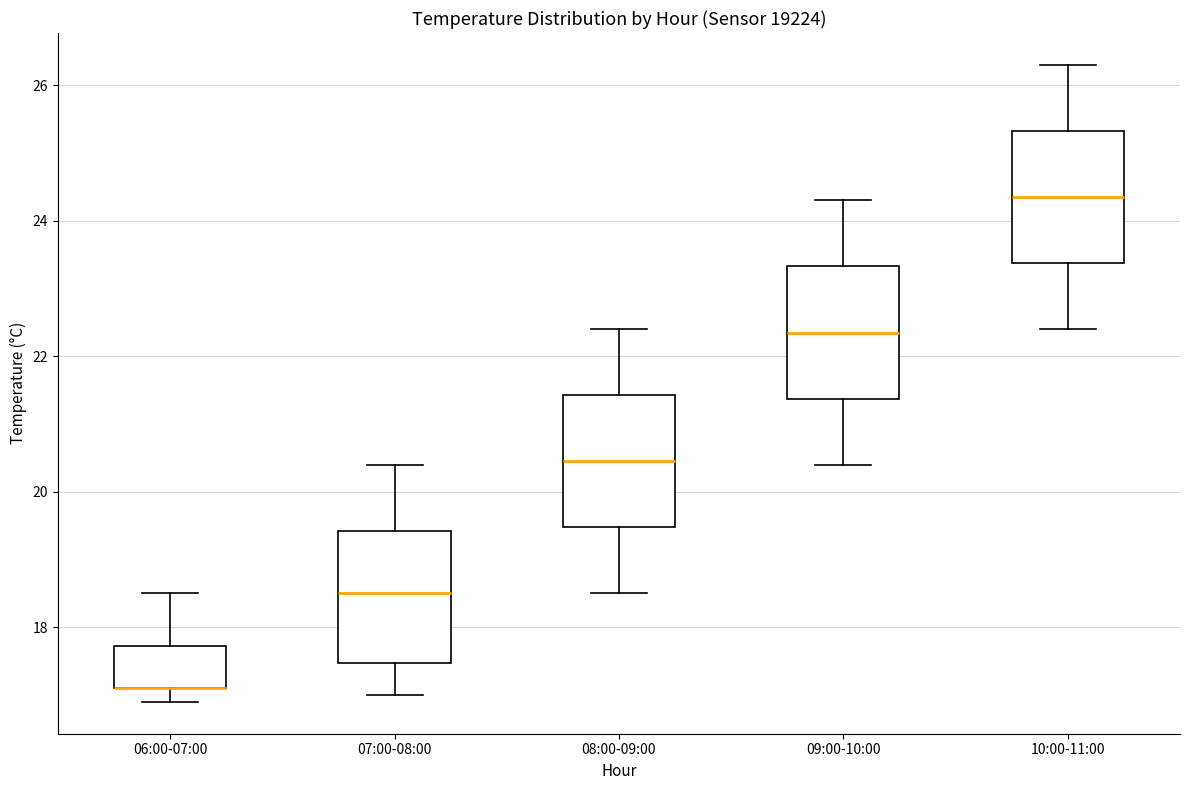

Where is the upper edge of the box for 06:00-07:00 on the y-axis? The values are not printed on the chart, so give them approximately, as read against the axis.

17.8